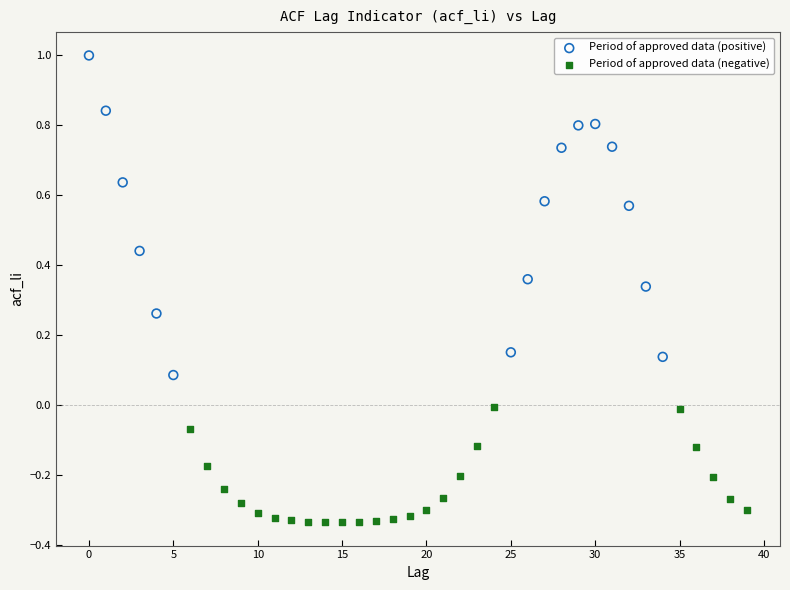

Which series contains the highest Y value?

Period of approved data (positive)